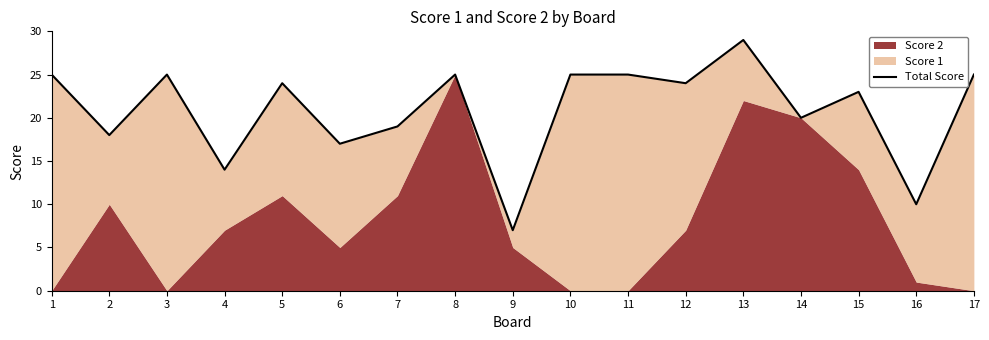

Read the value at 17, to the nearest 5.

25